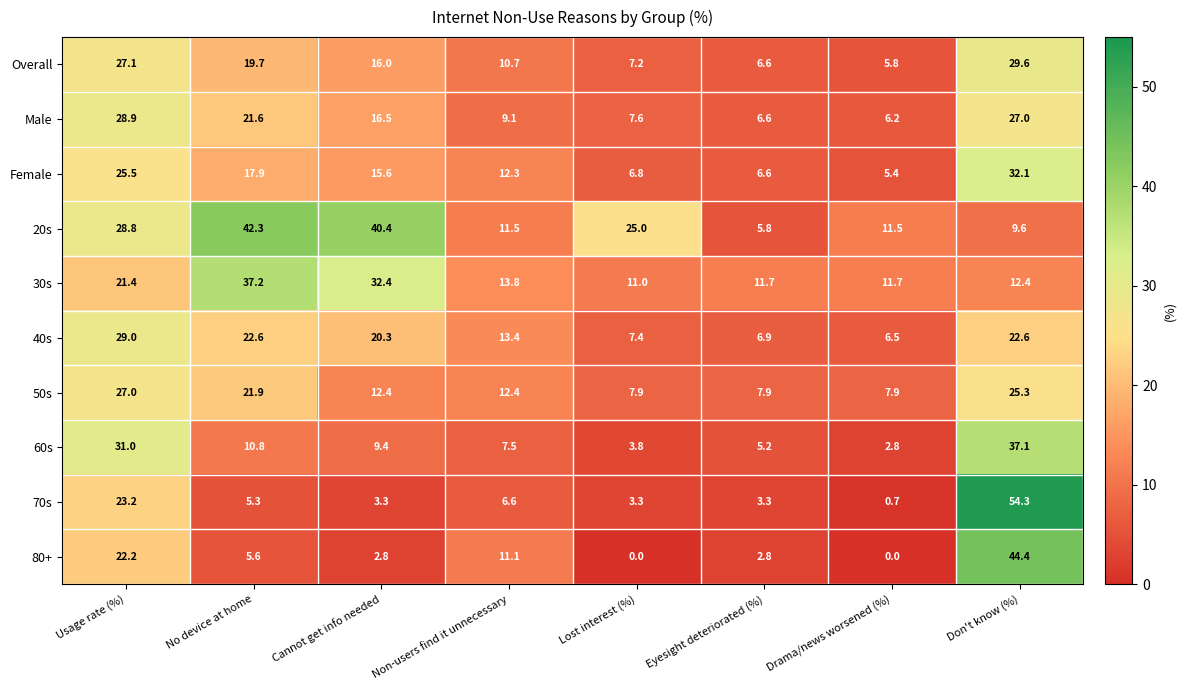

How many values in the 50s series are below 12?

3